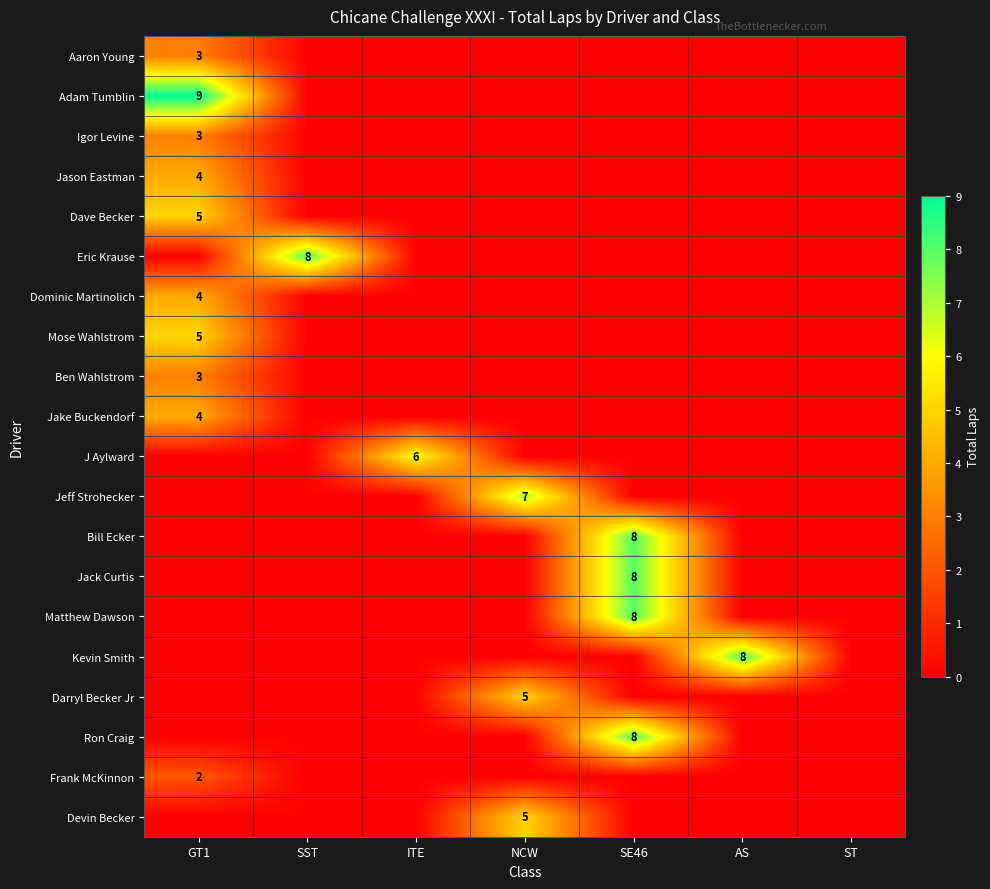

True or false: Jake Buckendorf has a value of 4 at GT1.

True